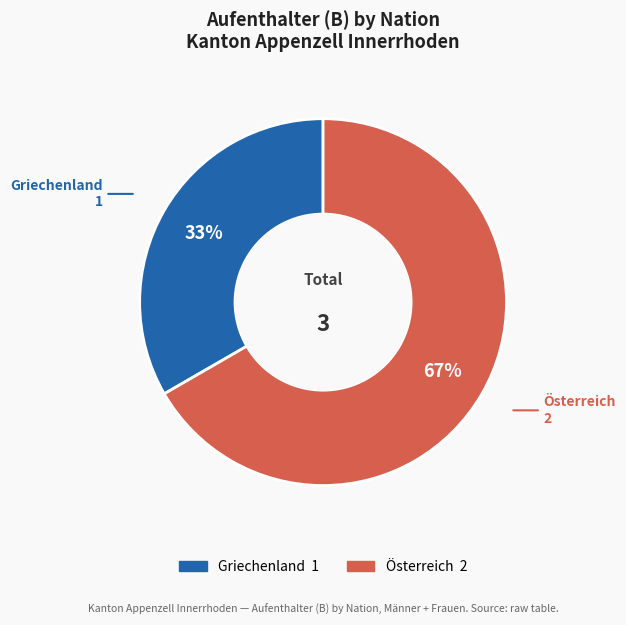

To the nearest percent, what is the combined percentage of Österreich and Griechenland?

100%